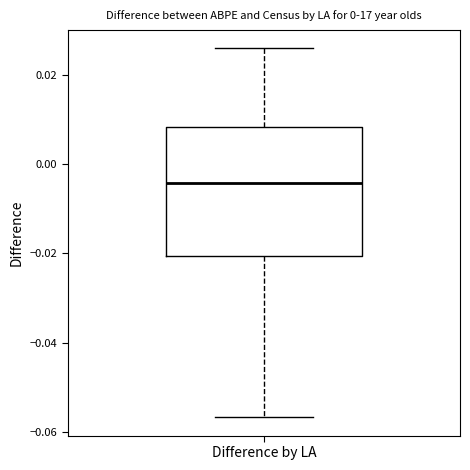

Where is the lower edge of the box for Difference by LA on the y-axis? The values are not printed on the chart, so give them approximately, as read against the axis.

-0.020